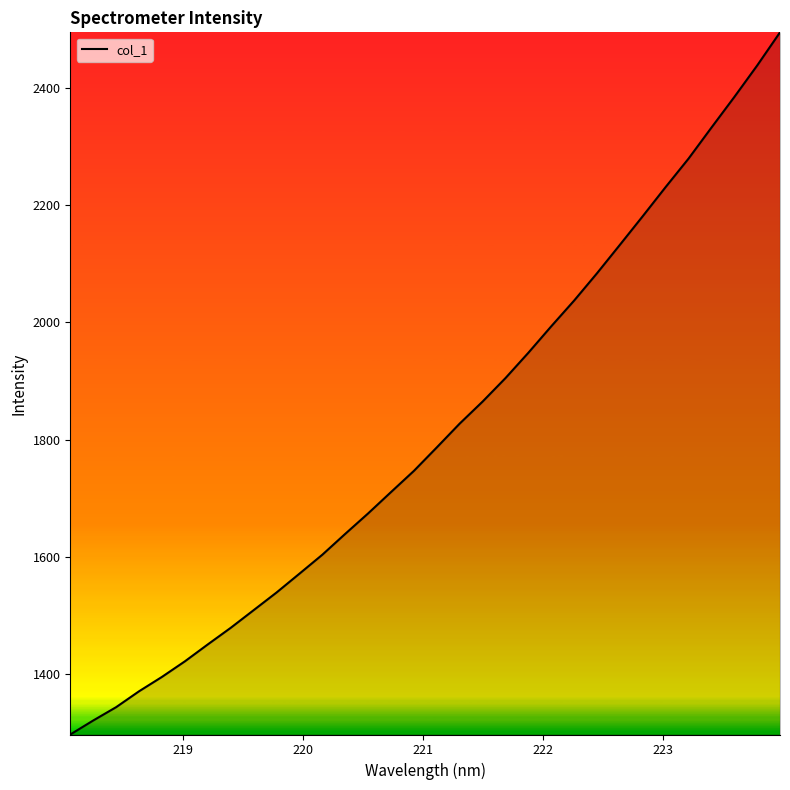

What is the difference between the maximum and minimum values?

1198.1